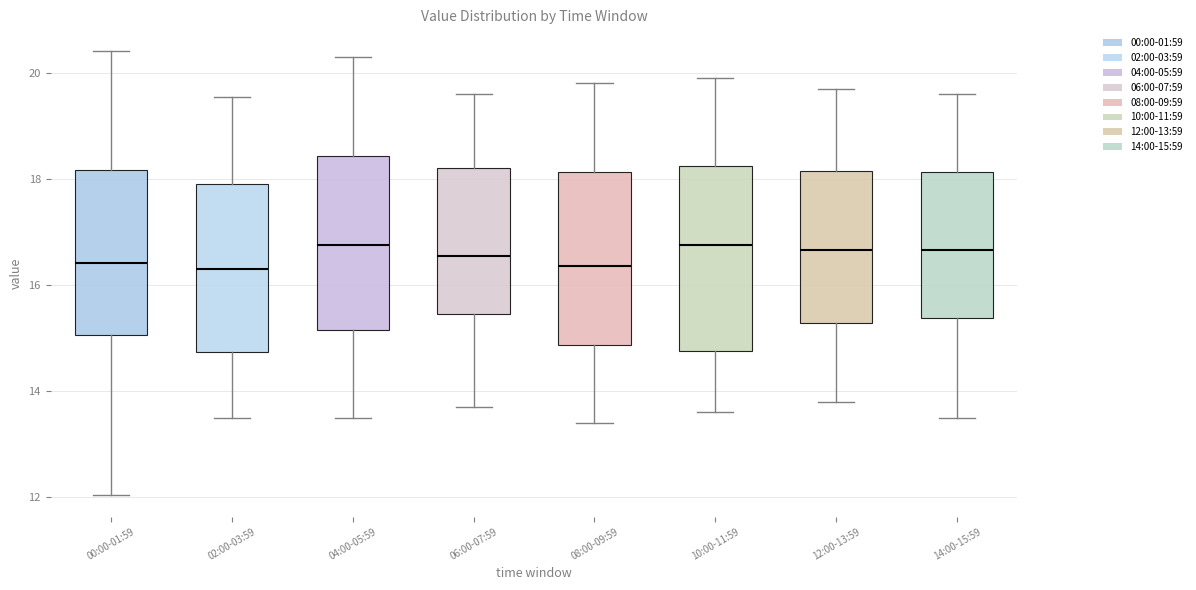

Reading left to right, read every box against the y-axis: the position of its median line, the range the box covers, and the ends of its whiskers. The values are not printed on the chart, so give them approximately, as read against the axis.

00:00-01:59: median 16.4, box 15.0 to 18.2, whiskers 12.0 to 20.4
02:00-03:59: median 16.4, box 14.8 to 18.0, whiskers 13.6 to 19.6
04:00-05:59: median 16.8, box 15.2 to 18.4, whiskers 13.6 to 20.4
06:00-07:59: median 16.6, box 15.4 to 18.2, whiskers 13.8 to 19.6
08:00-09:59: median 16.4, box 14.8 to 18.2, whiskers 13.4 to 19.8
10:00-11:59: median 16.8, box 14.8 to 18.2, whiskers 13.6 to 20.0
12:00-13:59: median 16.6, box 15.2 to 18.2, whiskers 13.8 to 19.8
14:00-15:59: median 16.6, box 15.4 to 18.2, whiskers 13.6 to 19.6